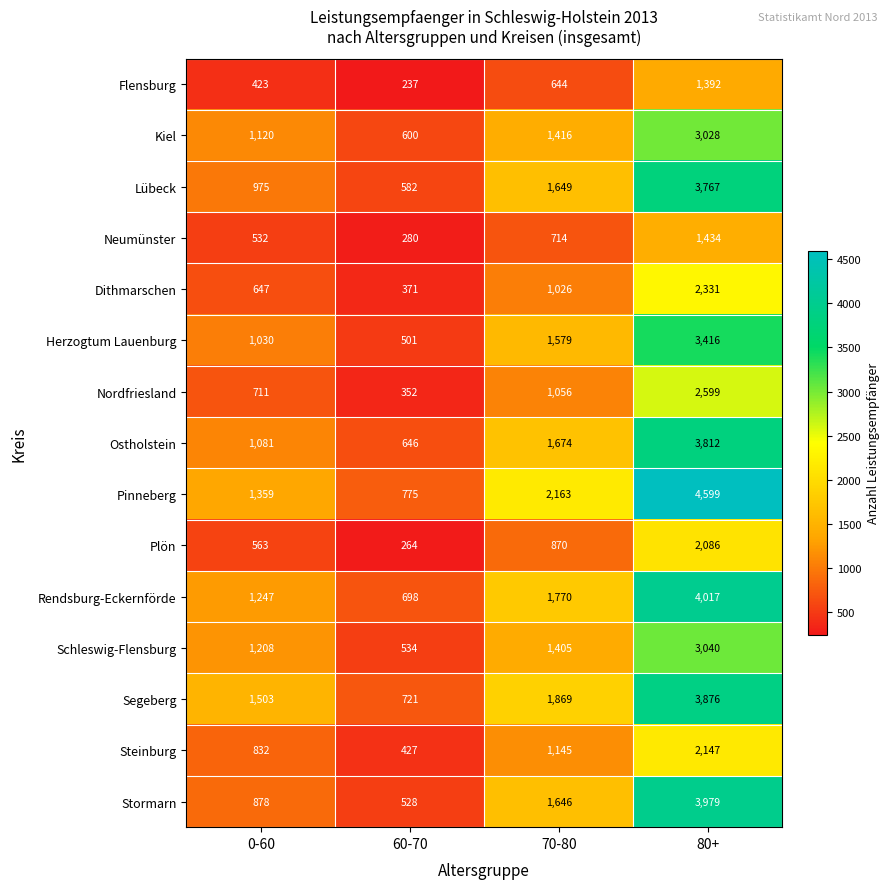

How many categories are shown in the chart?

4